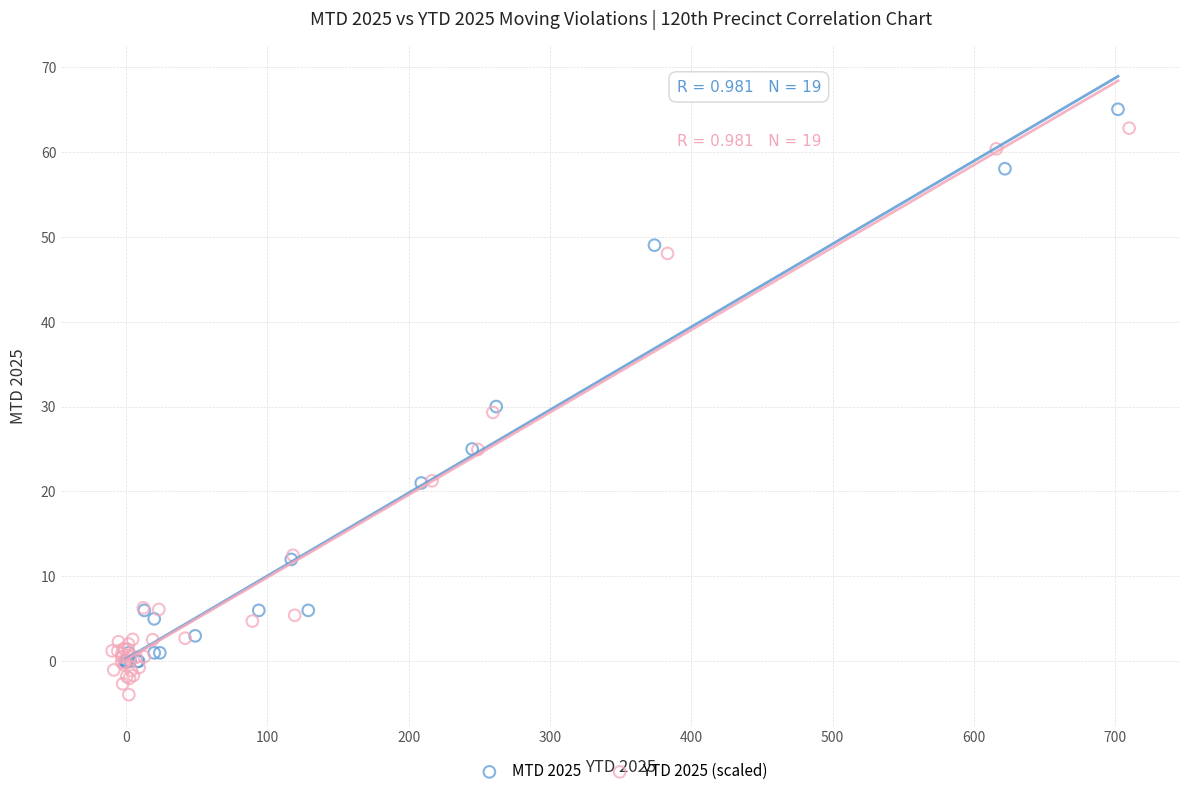

What are all the series names shown in the legend?

MTD 2025, YTD 2025 (scaled)